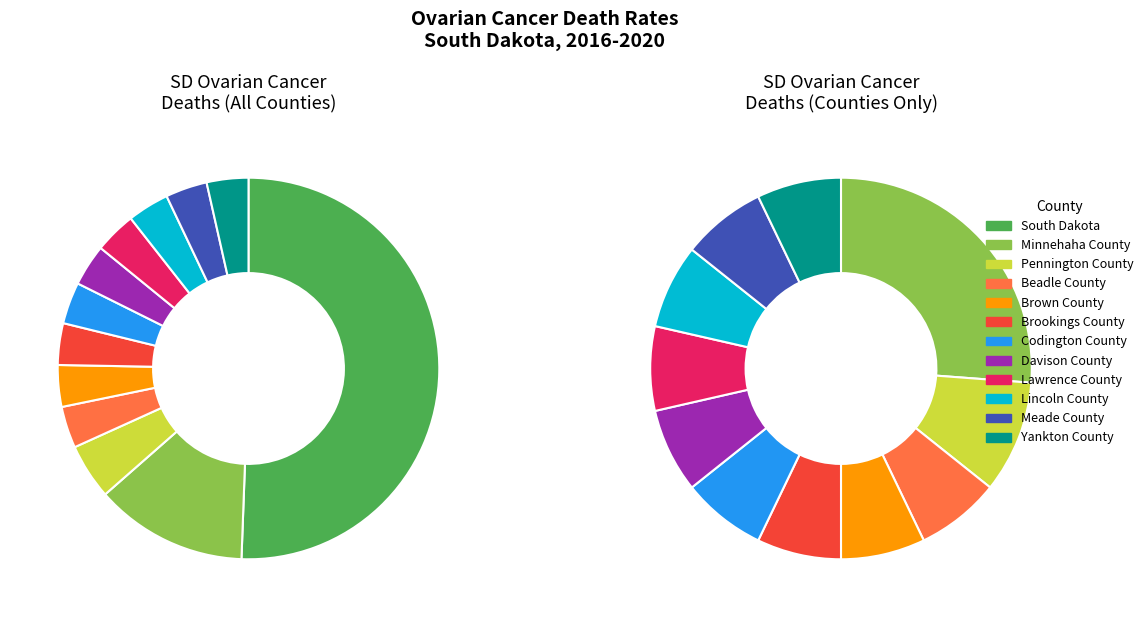

Does South Dakota account for over 50% of the chart?

Yes